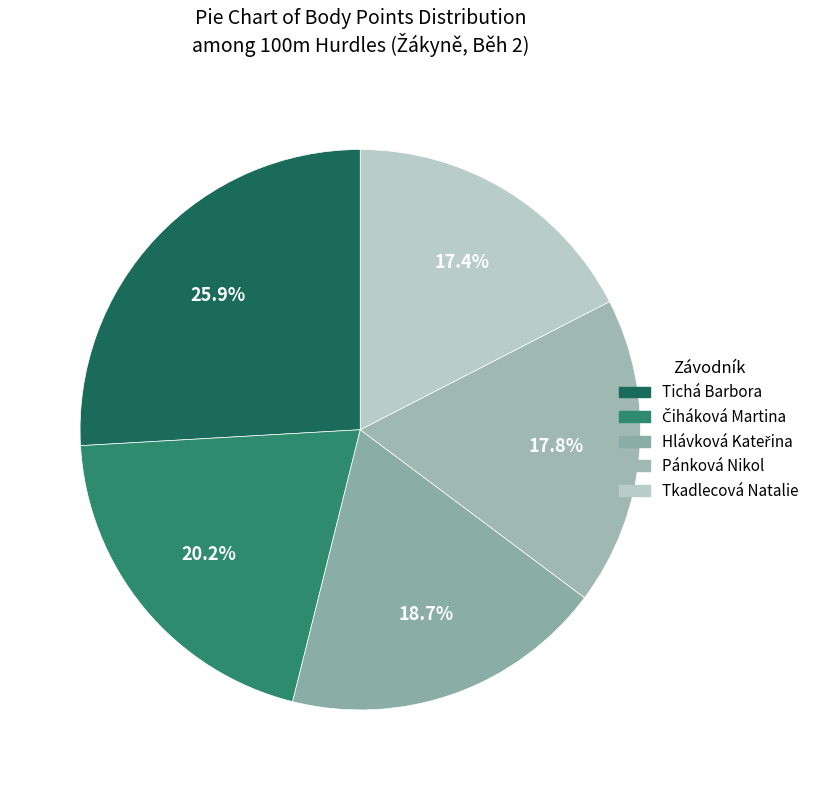

How many segments does this pie chart have?

5